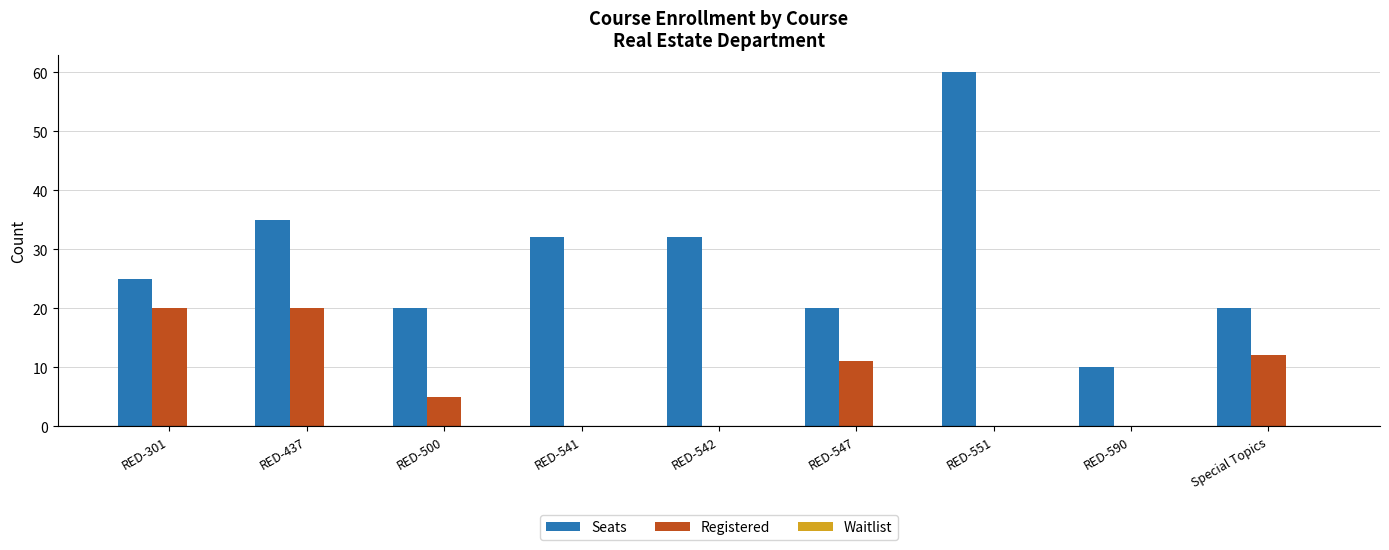

The value of Seats at Special Topics is 12. True or false?

False